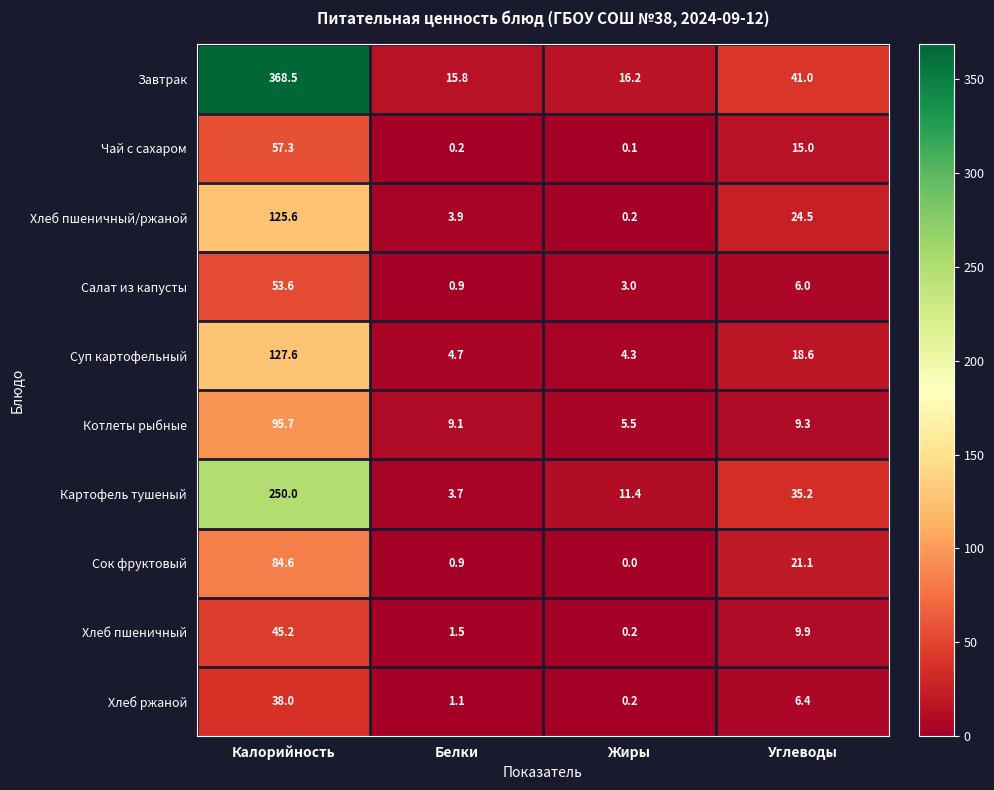

Is it true that Хлеб пшеничный equals 1.5 at Белки?

True